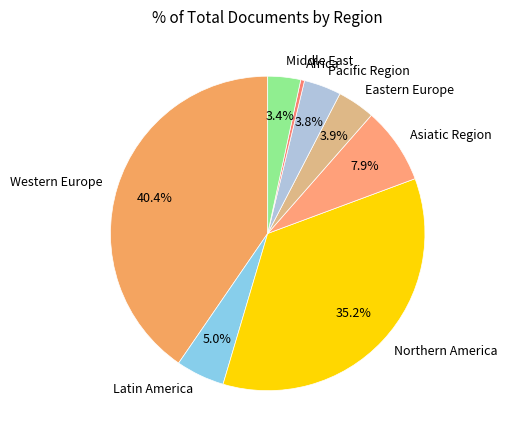

Which category has the smallest portion of the pie?

Africa